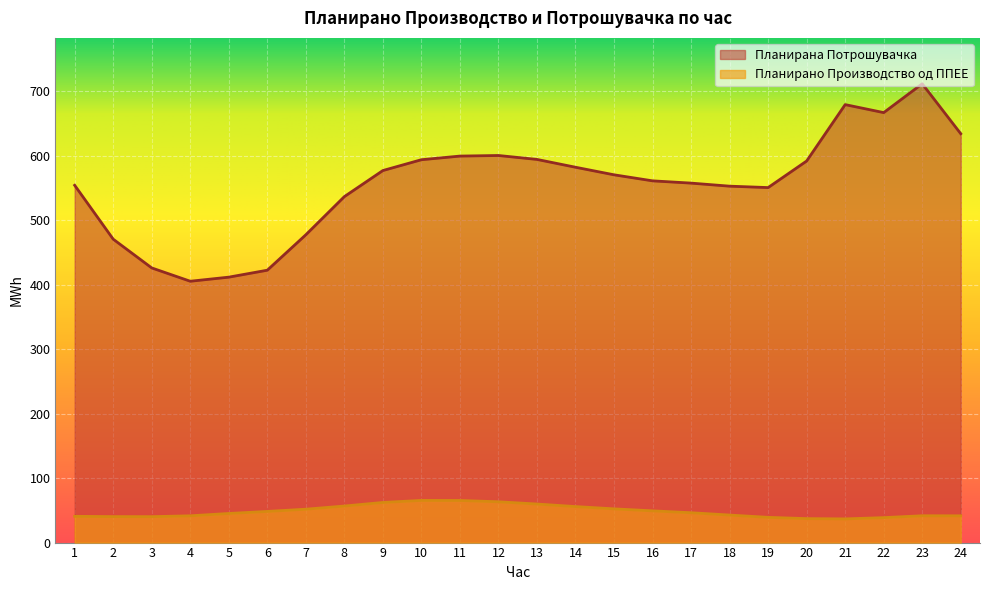

True or false: Планирана Потрошувачка and Планирано Производство од ППЕЕ intersect in this chart.

False